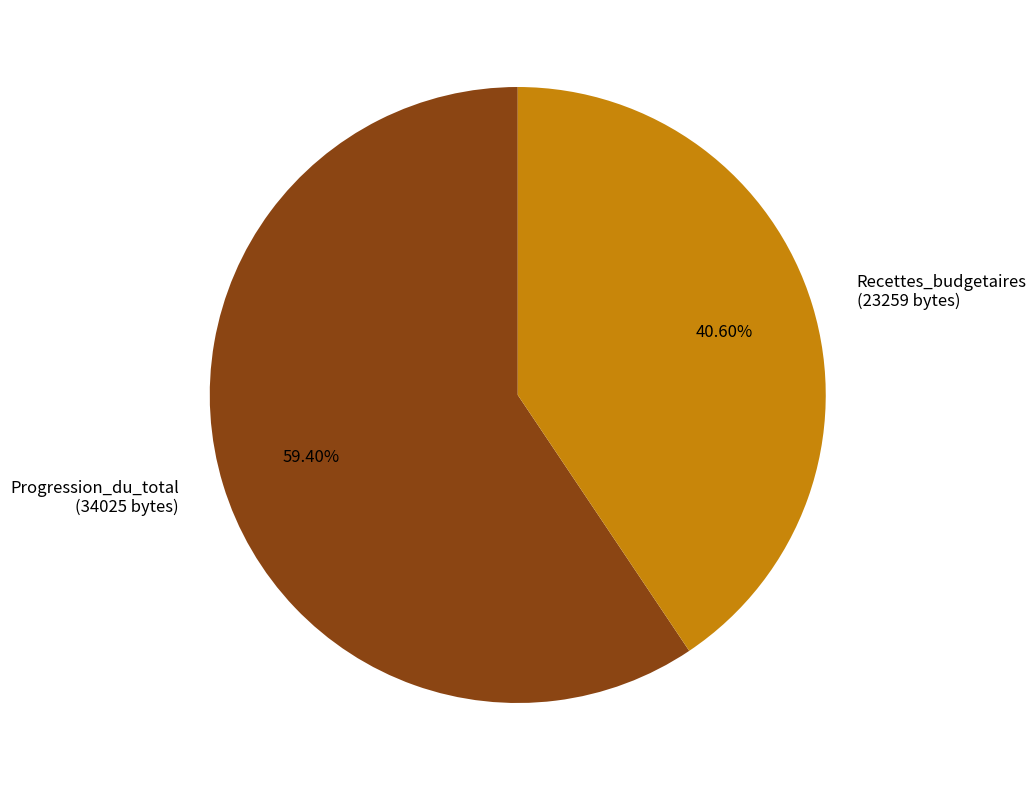

How many segments does this pie chart have?

2